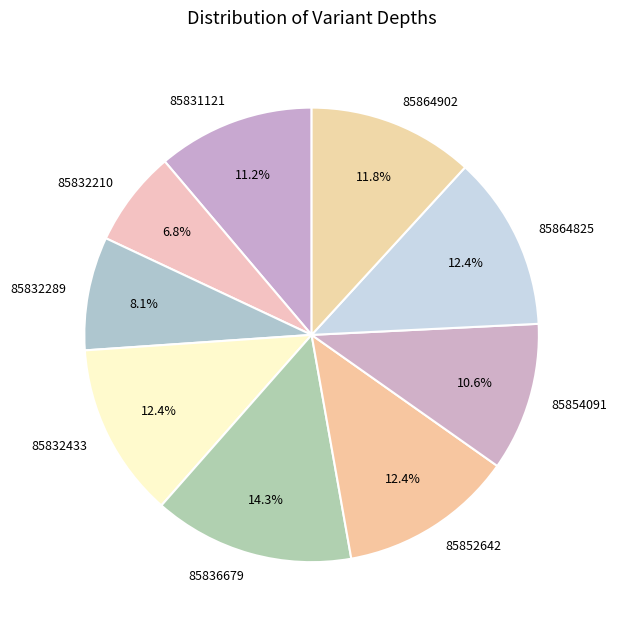

What is the smallest slice in the pie chart?

85832210